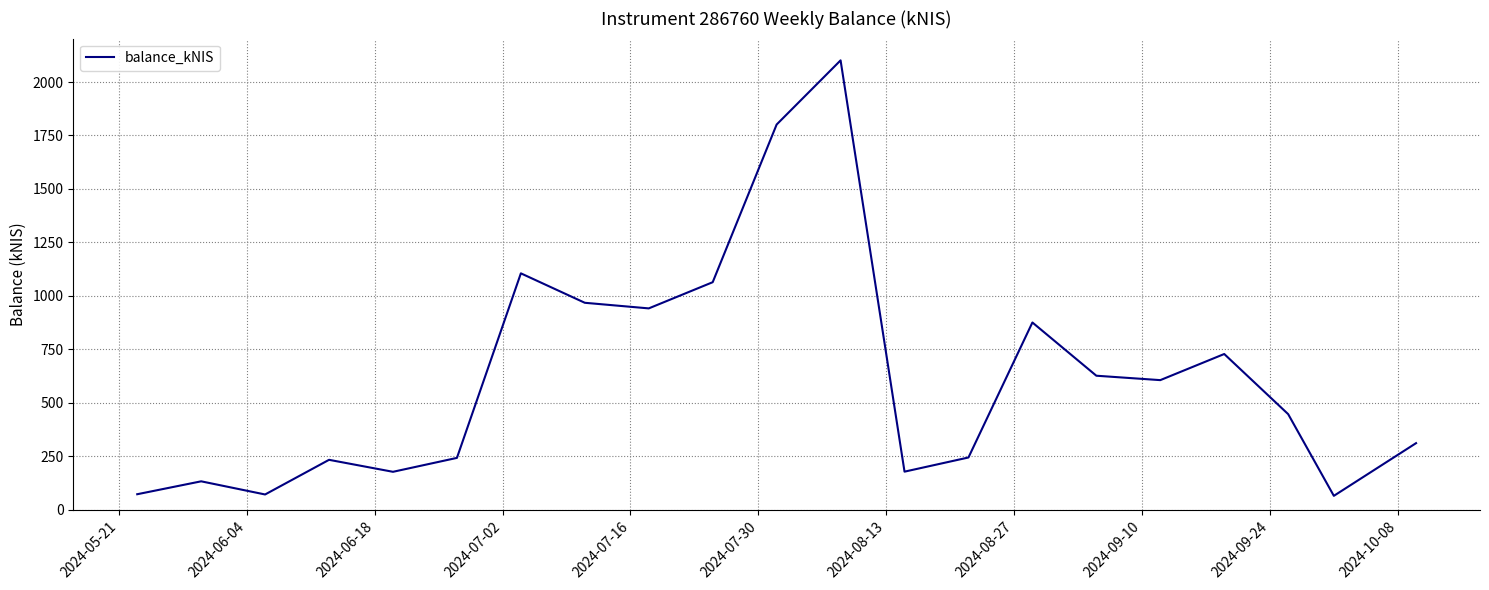

What is the greatest value displayed?

2101.2